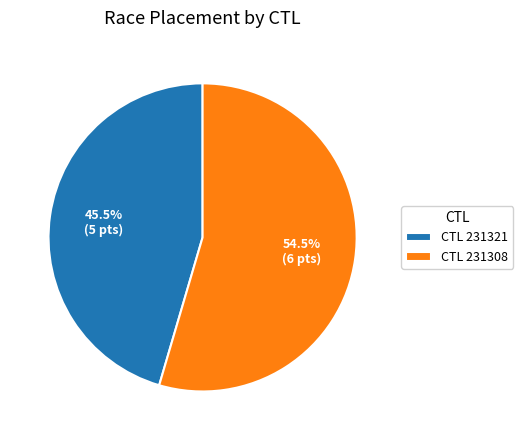

Combined, what portion of the pie is CTL 231321 and CTL 231308?

100.0%